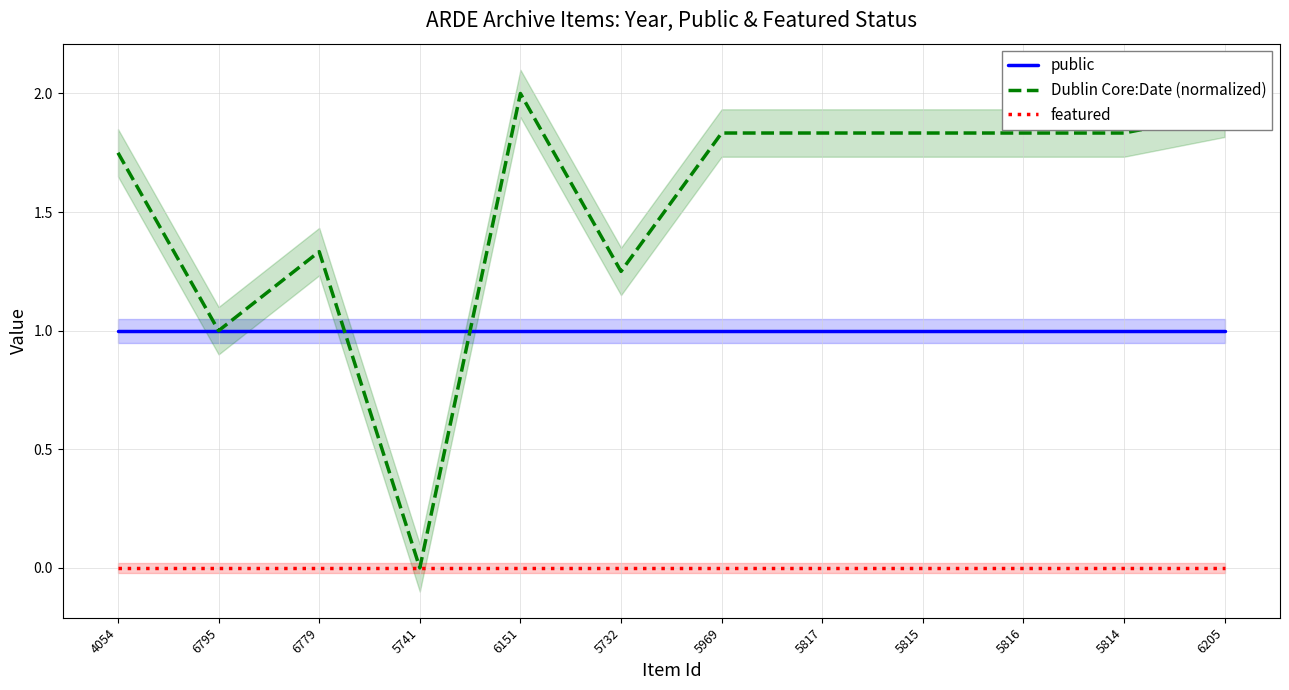

What is the value of the Dublin Core:Date (normalized) point at the 11th from the left?

1.8